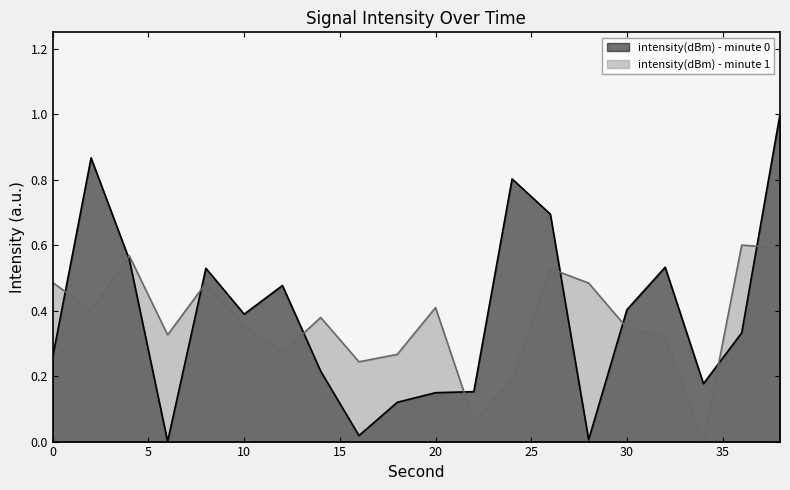

What is the value of the intensity(dBm) - minute 1 point at the 20th from the left?

0.6